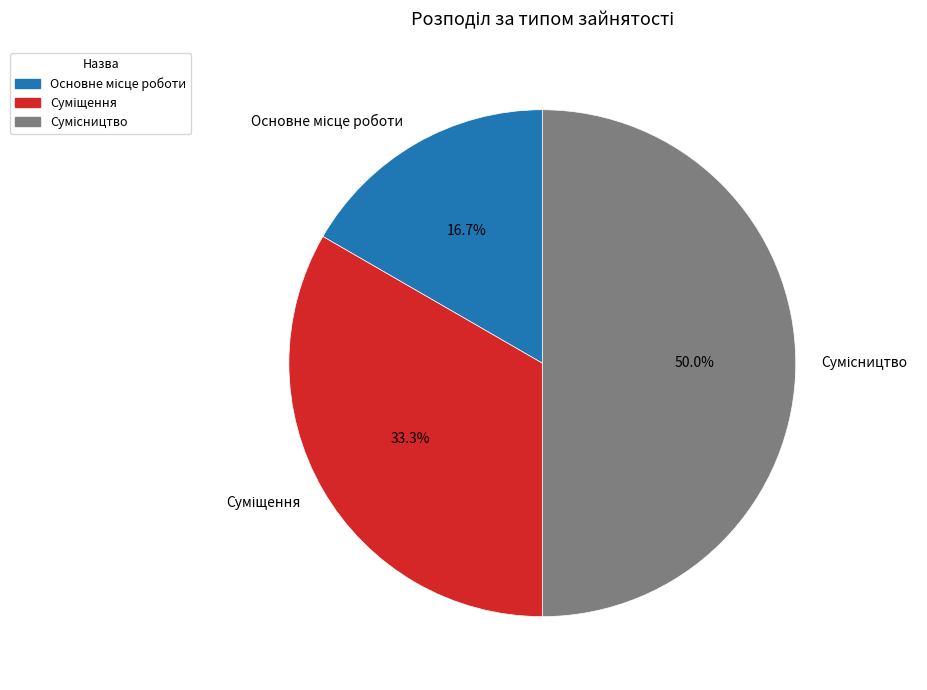

What percentage do Суміщення and Основне місце роботи together represent?

50.0%